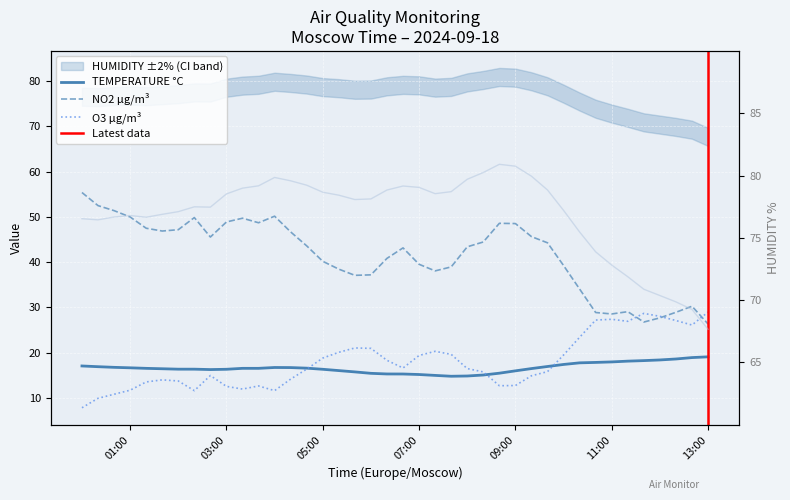

Is the value of O3 at 2024-09-18 10:40 greater than the value of TEMPERATURE at 2024-09-18 03:00?

Yes